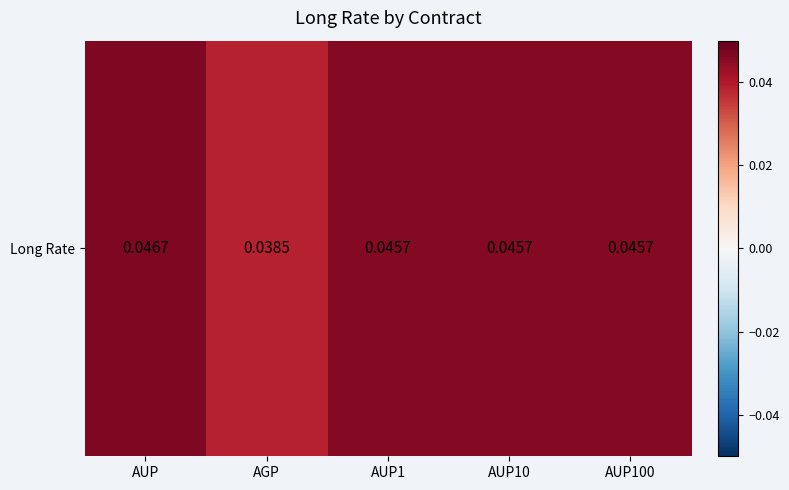

Reading right to left, extract all data points from this chart.

AUP100=0.0	AUP10=0.0	AUP1=0.0	AGP=0.0	AUP=0.0